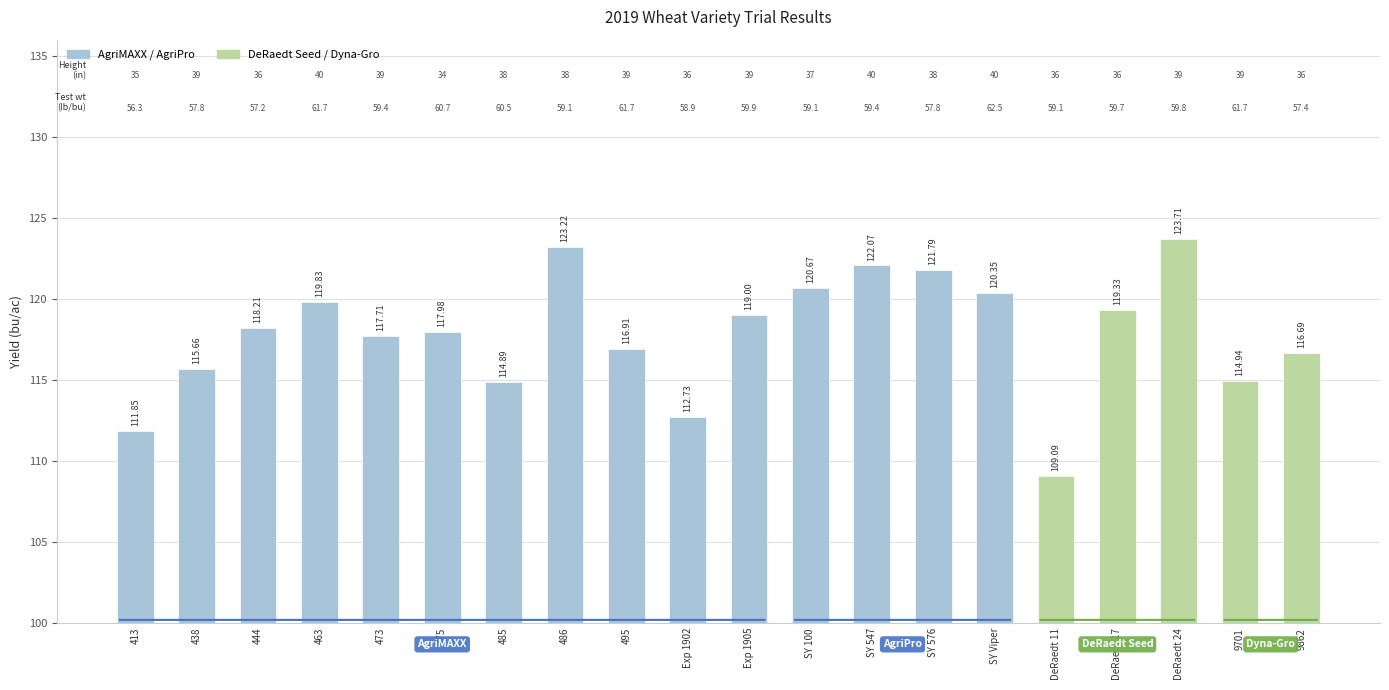

Approximately how many times larger is the value at 475 compared to 9701?

1.0